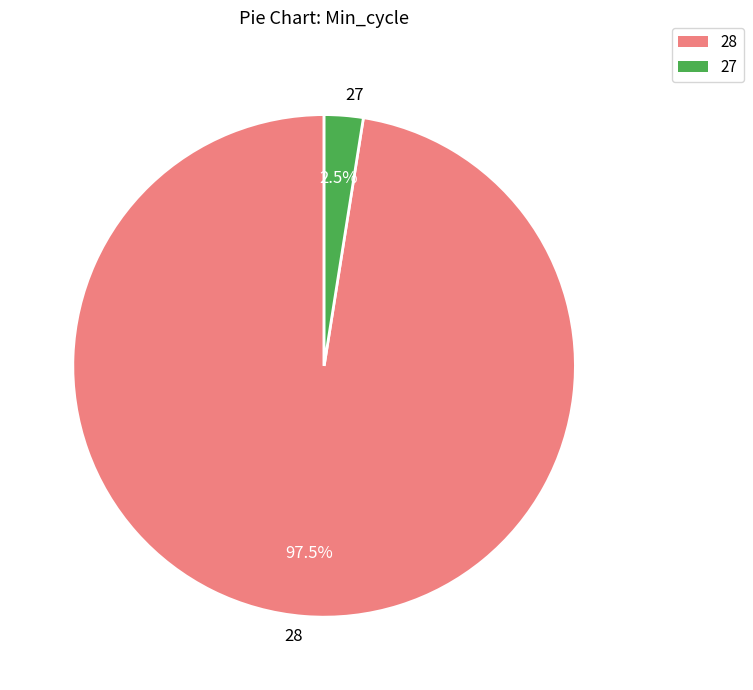

What is the ratio of the value at 28 to the value at 27?

39.0